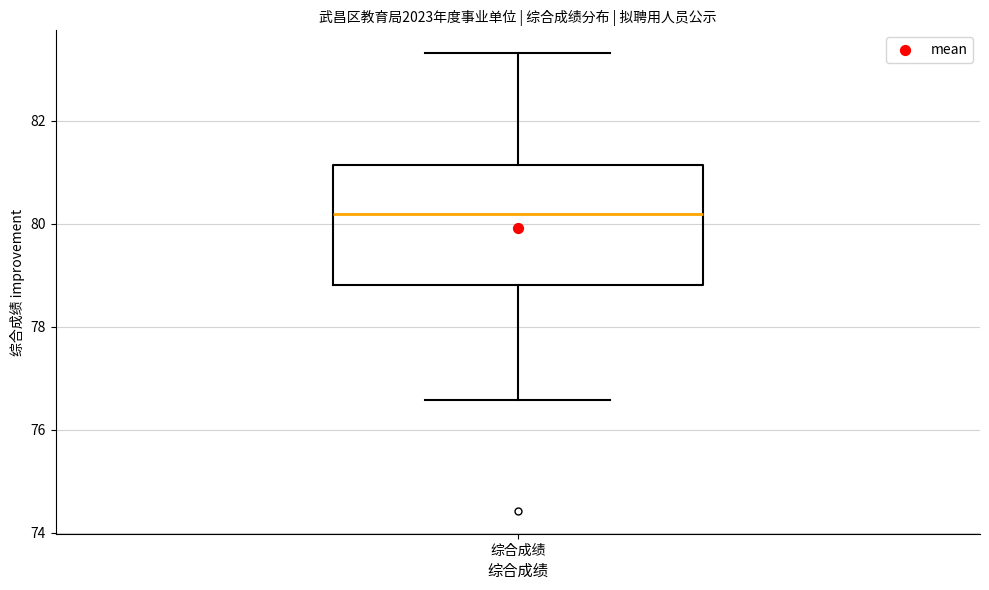

Transcribe this box plot: give where the median line is, the range the box spans, and where the two whiskers end, as read against the y-axis. The values are not printed on the chart, so give them approximately, as read against the axis.

median 80.2, box 78.8 to 81.2, whiskers 76.6 to 83.4